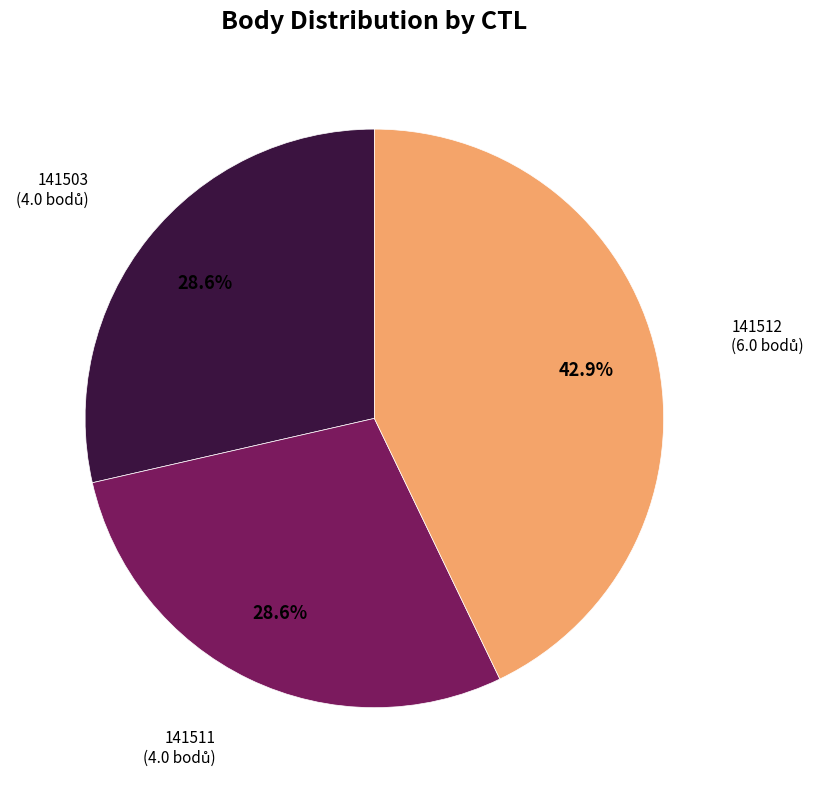

Does any single category account for the majority?

No